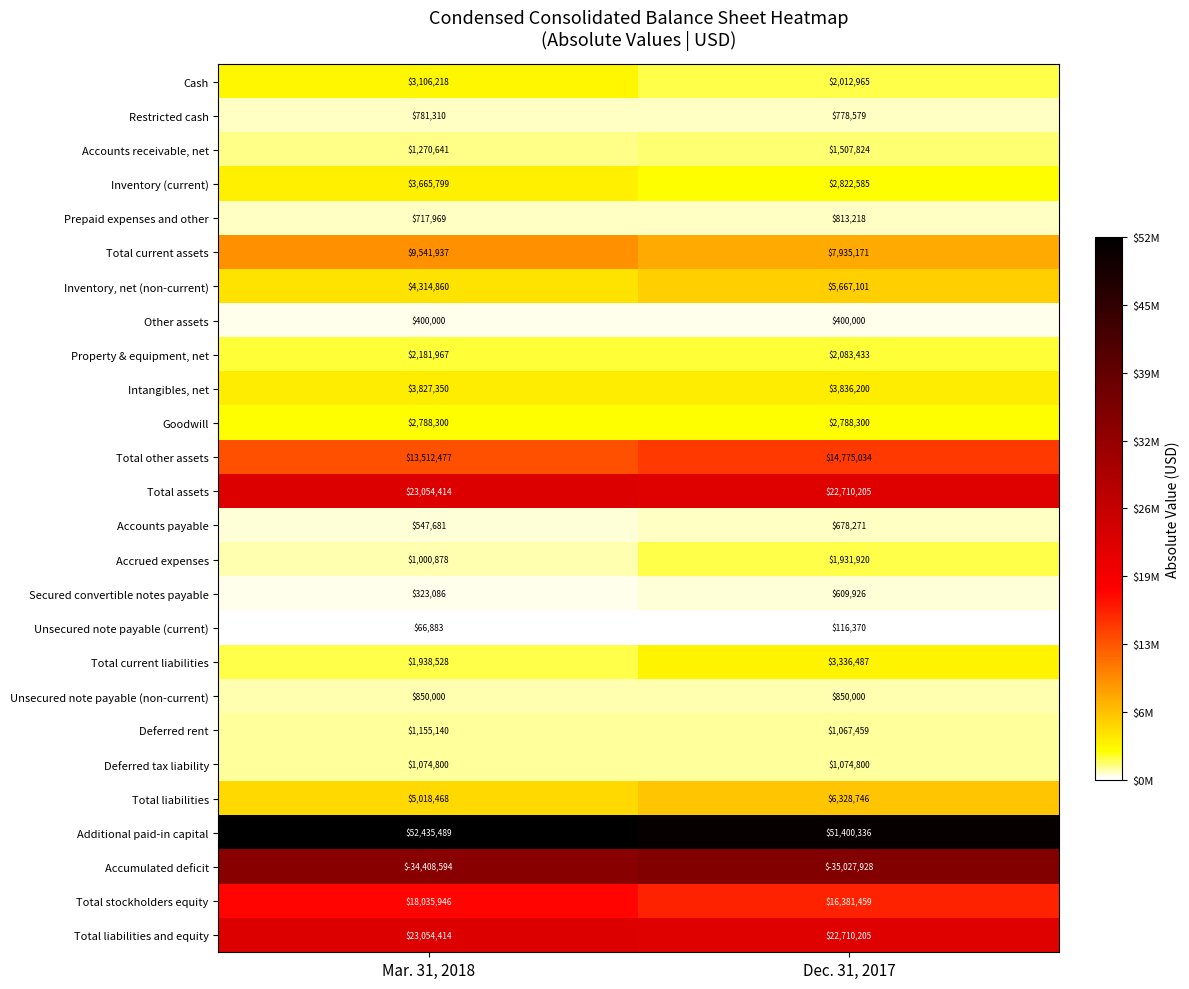

The Goodwill series shows 1366636 at Dec. 31, 2017. True or false?

False